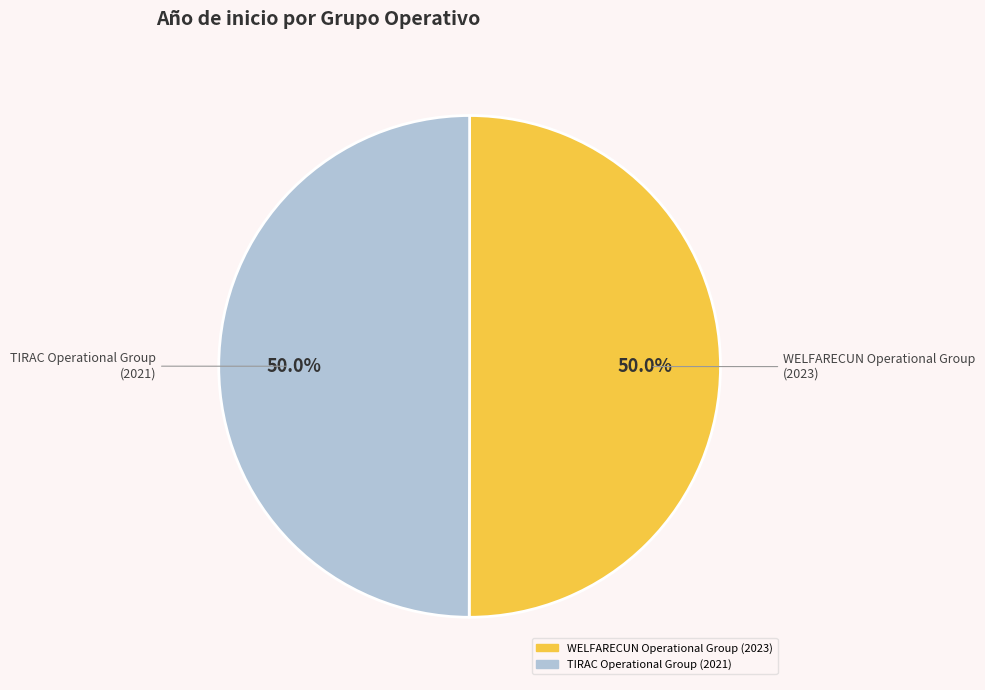

How many slices are in this pie chart?

2